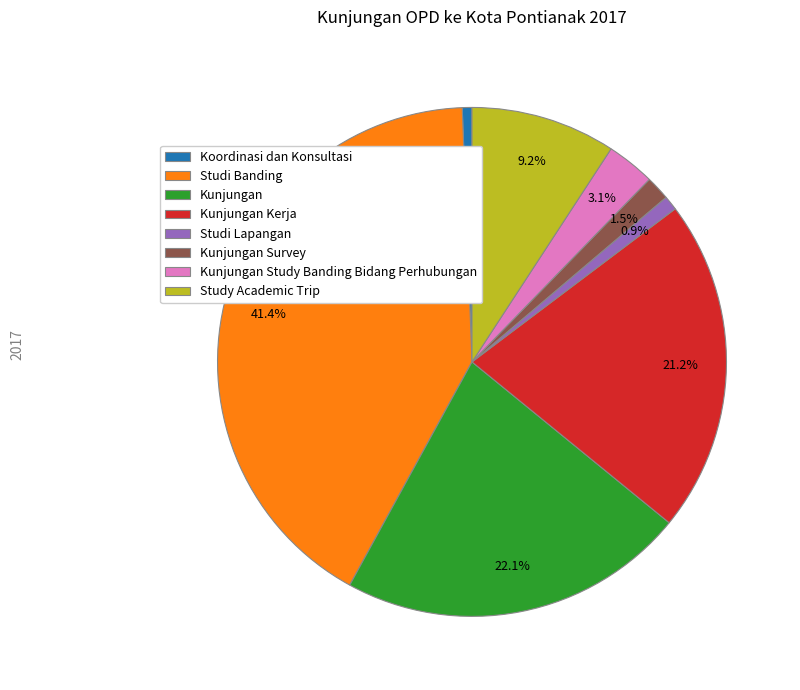

Approximately how many times larger is the value at Kunjungan compared to Studi Lapangan?

24.0